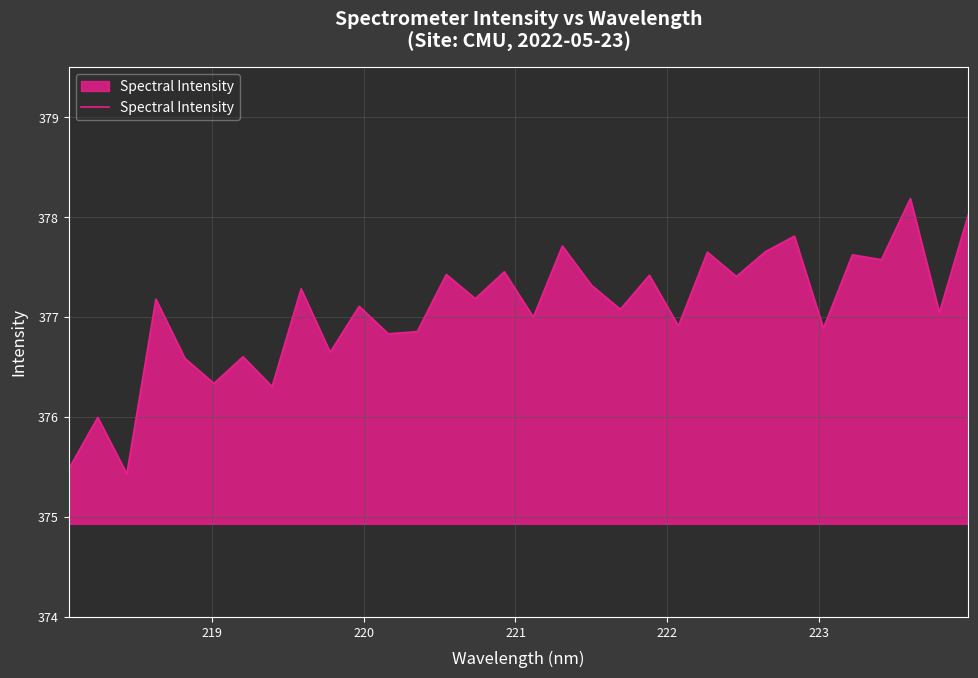

What is the difference between the maximum and minimum values?

2.8